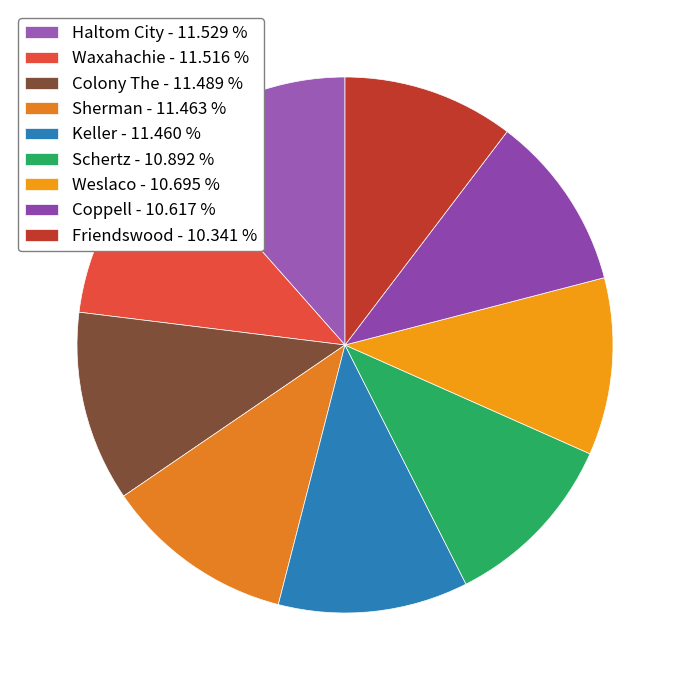

How many segments does this pie chart have?

9